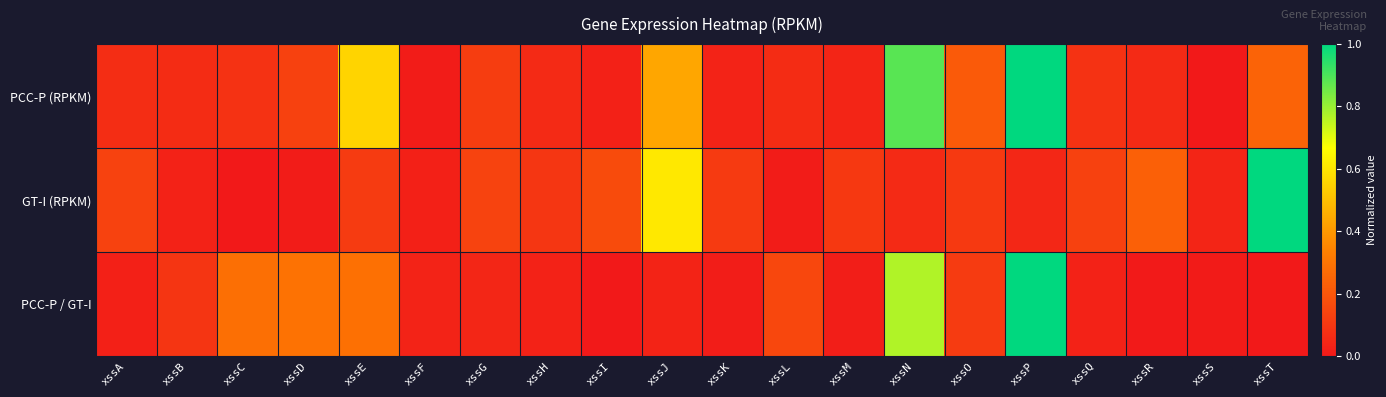

What is the total value across all series at xssK?

0.2